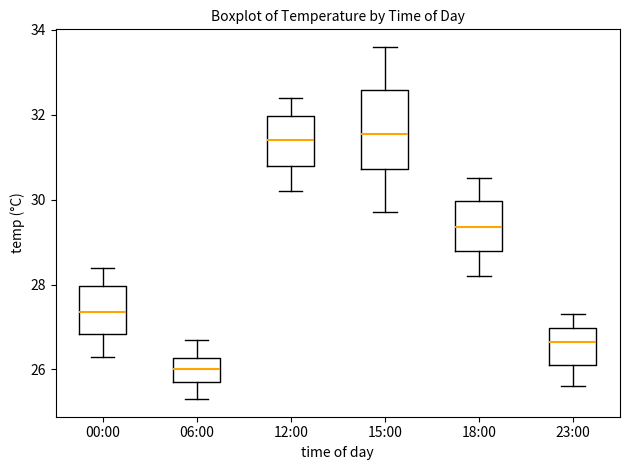

Where does the median line of the box for 06:00 sit on the y-axis? The values are not printed on the chart, so give them approximately, as read against the axis.

26.0